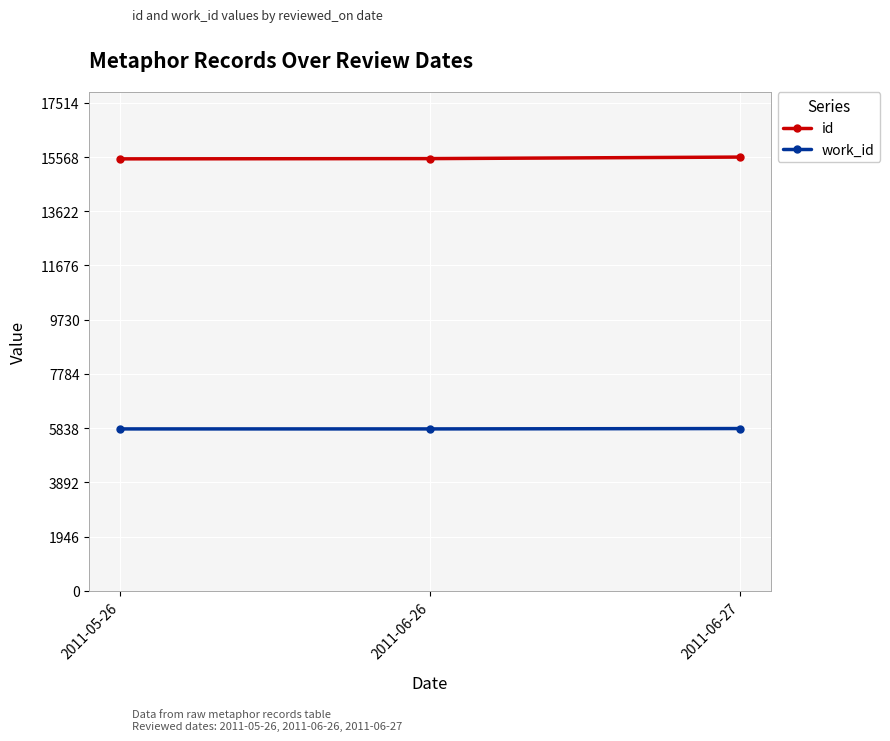

What is the spread (max minus min) of values at 2011-06-27?

9740